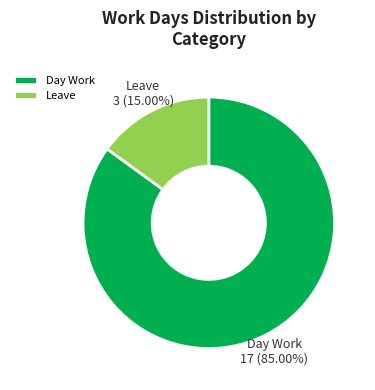

Between Day Work and Leave, which is larger?

Day Work